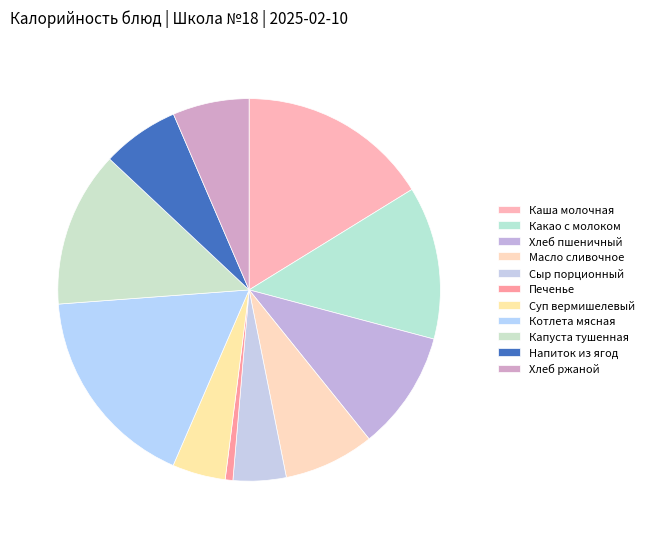

To the nearest percent, what is the combined percentage of Каша молочная and Хлеб пшеничный?

26%